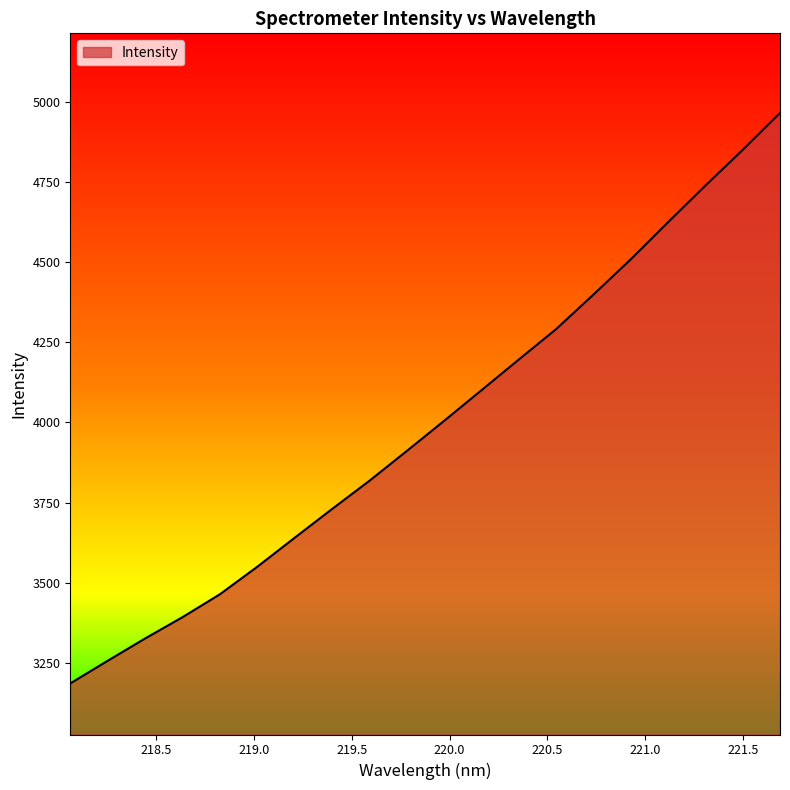

What is the minimum value shown in the chart?

3186.0